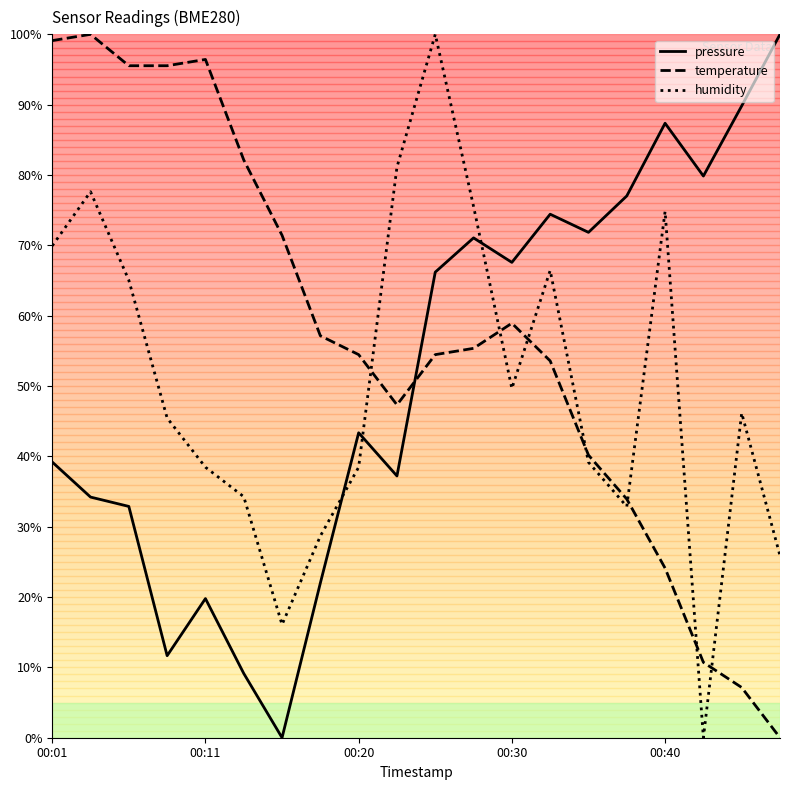

Which series has the largest total across all categories?

temperature